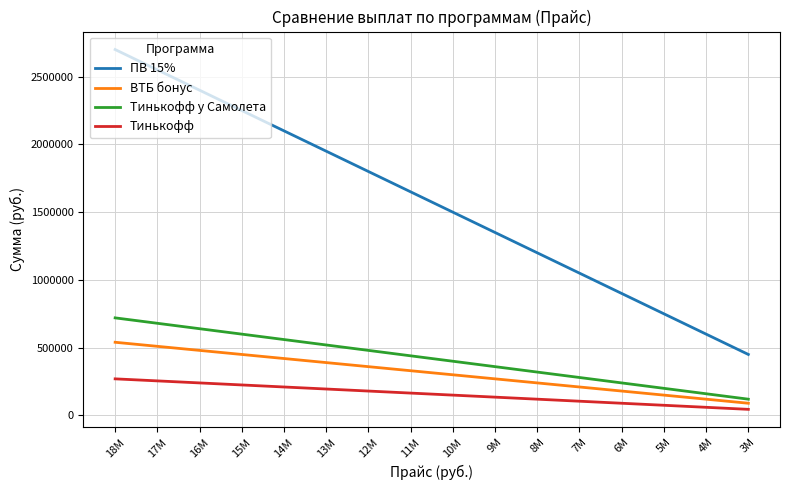

Which category has the lowest value in the Тинькофф series?

3M